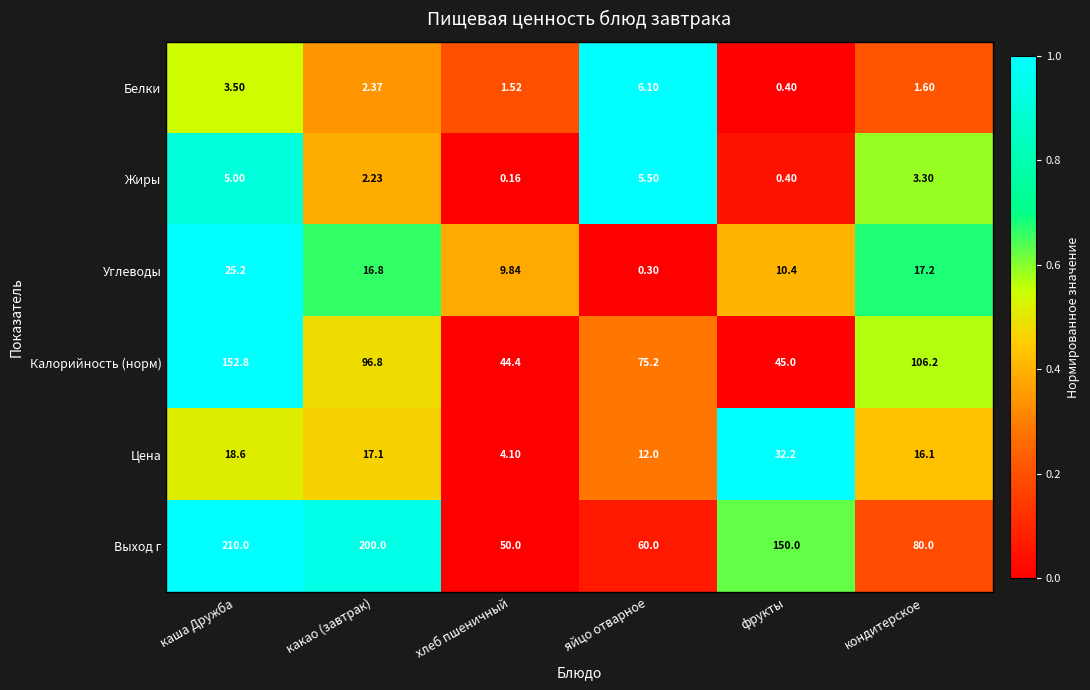

Between какао (завтрак) and яйцо отварное, which series saw the biggest shift?

Выход г